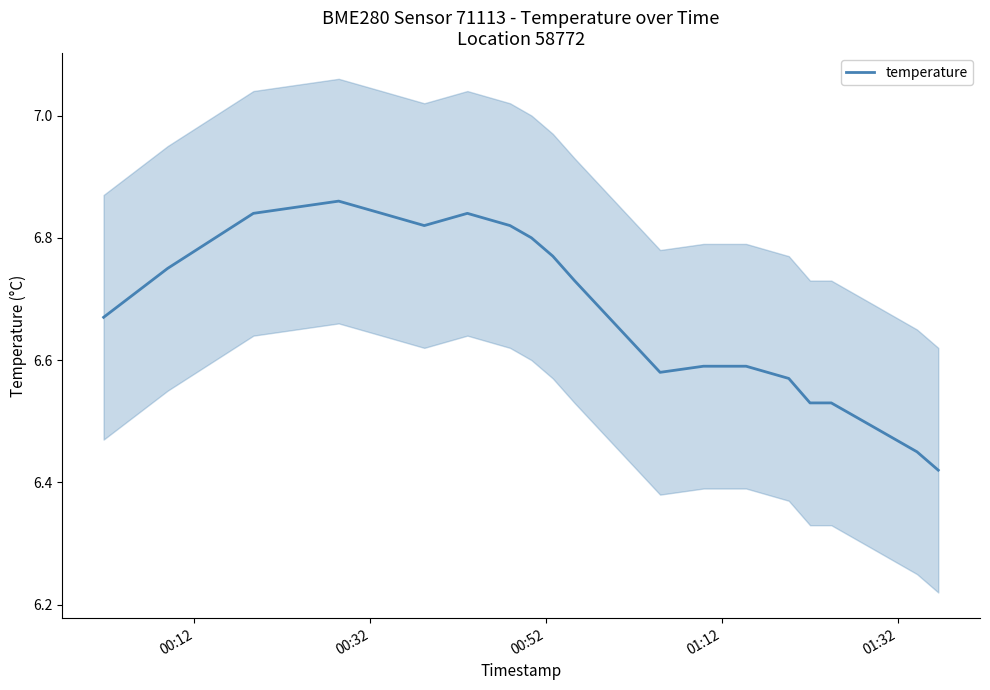

Reading right to left, list all the values displayed in this chart.

6.4	6.5	6.5	6.5	6.5	6.6	6.6	6.6	6.6	6.7	6.8	6.8	6.8	6.8	6.8	6.8	6.9	6.8	6.8	6.7